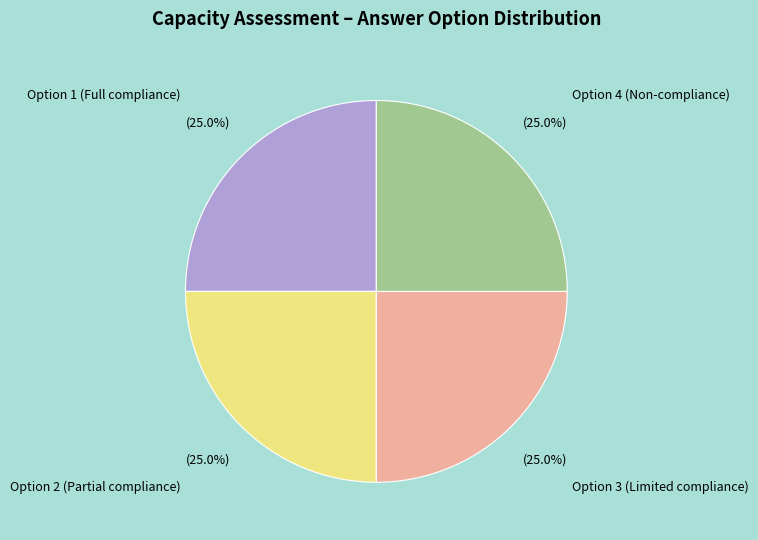

How many segments does this pie chart have?

4